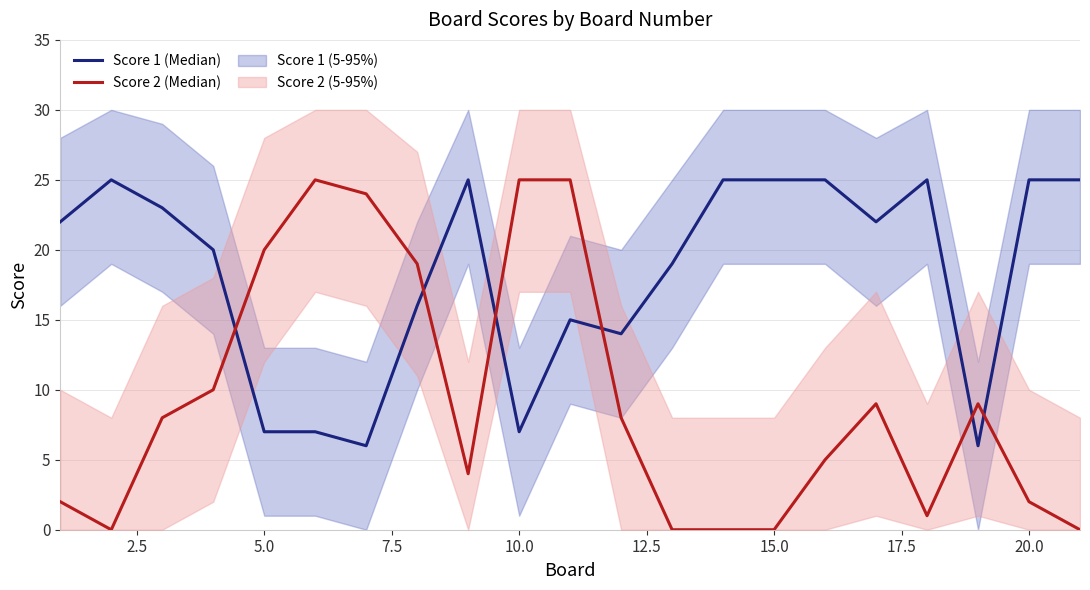

How many data points in Score 1 (Median) are less than 22?

10